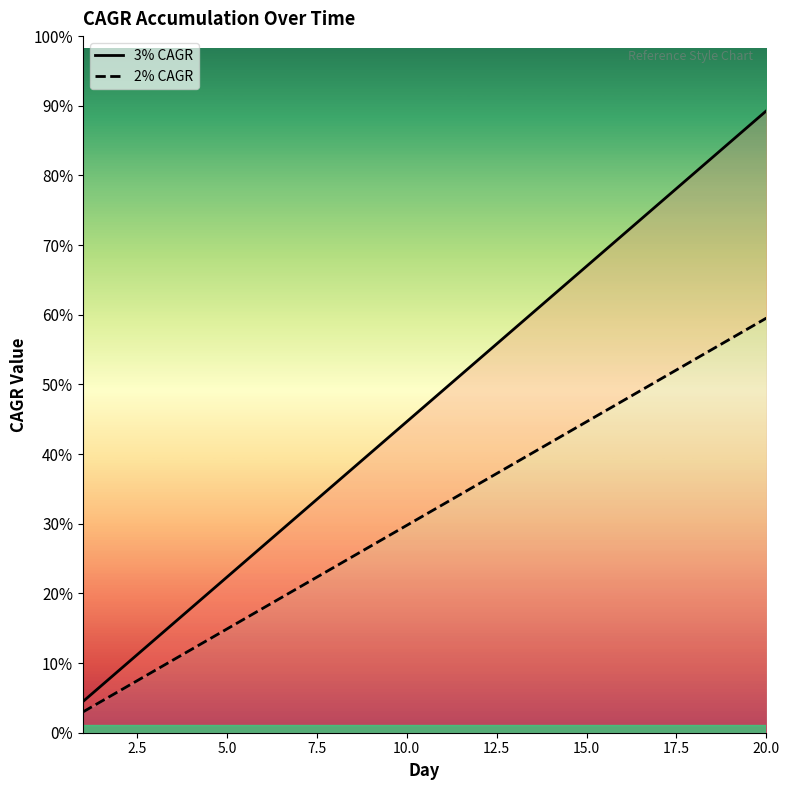

List the series in order of their peak value, lowest first.

2% CAGR, 3% CAGR